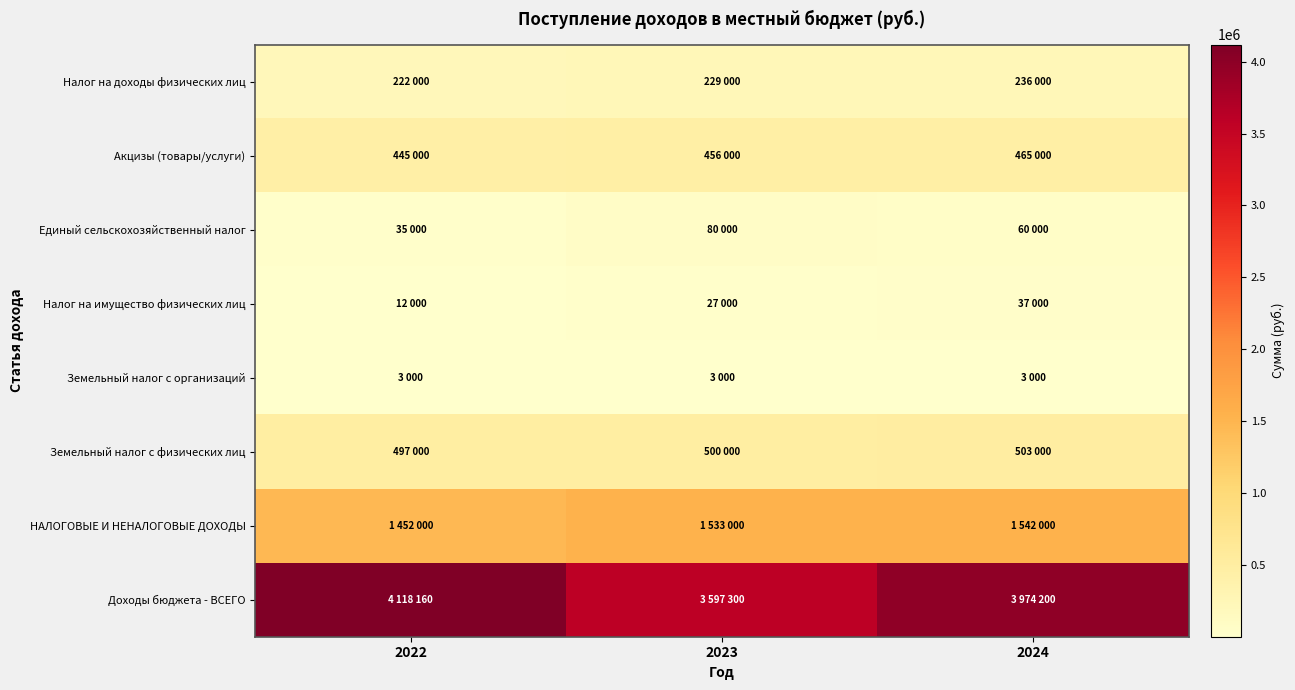

Reading left to right, list all the values displayed in this chart.

Налог на доходы физических лиц: 2022=222000	2023=229000	2024=236000
Акцизы (товары/услуги): 2022=445000	2023=456000	2024=465000
Единый сельскохозяйственный налог: 2022=35000	2023=80000	2024=60000
Налог на имущество физических лиц: 2022=12000	2023=27000	2024=37000
Земельный налог с организаций: 2022=3000	2023=3000	2024=3000
Земельный налог с физических лиц: 2022=497000	2023=500000	2024=503000
НАЛОГОВЫЕ И НЕНАЛОГОВЫЕ ДОХОДЫ: 2022=1452000	2023=1533000	2024=1542000
Доходы бюджета - ВСЕГО: 2022=4118160	2023=3597300	2024=3974200